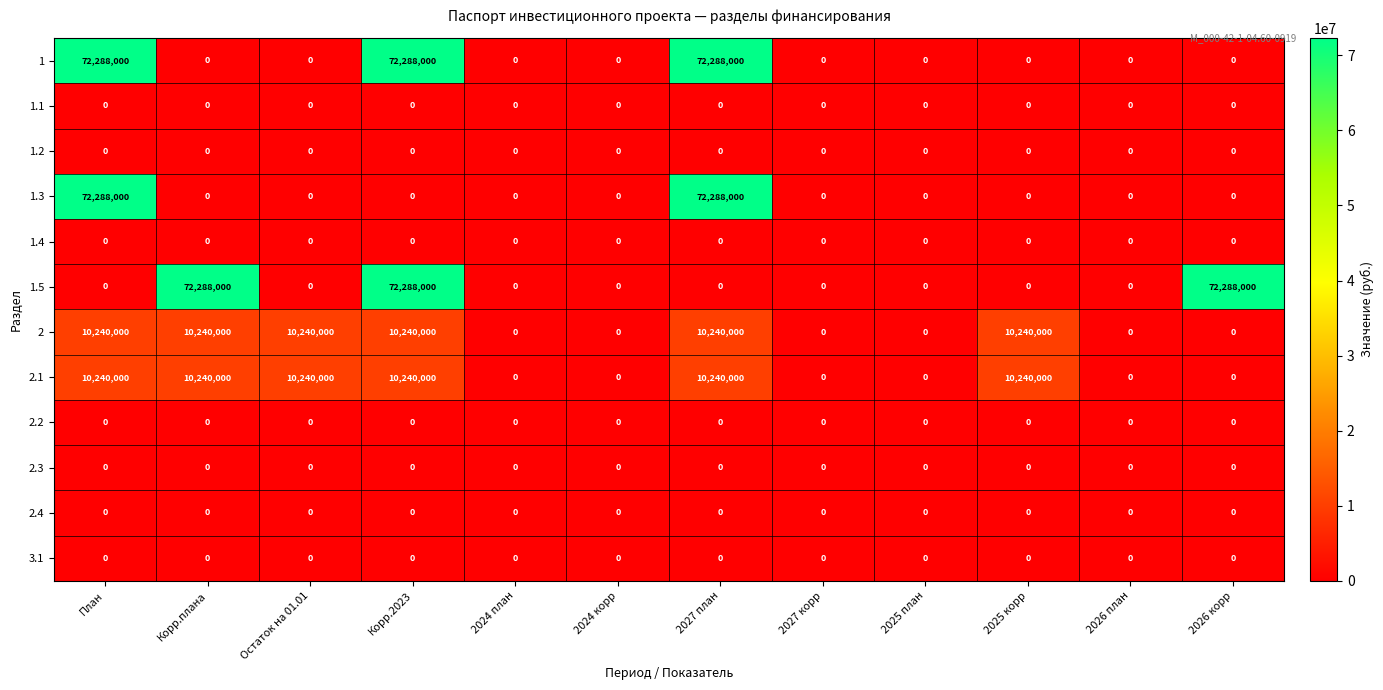

How many series are shown in this chart?

12